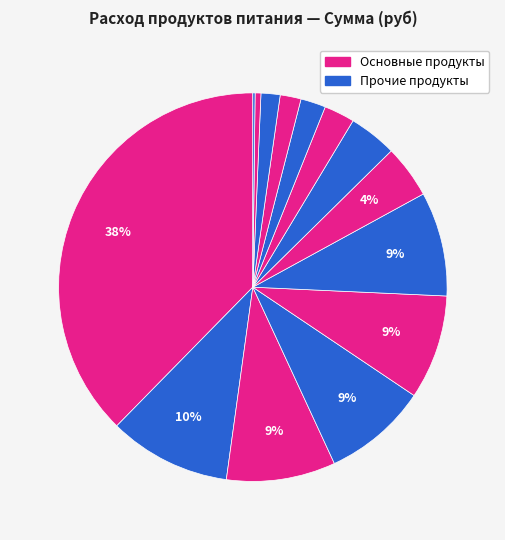

Is there a majority slice in this chart?

No